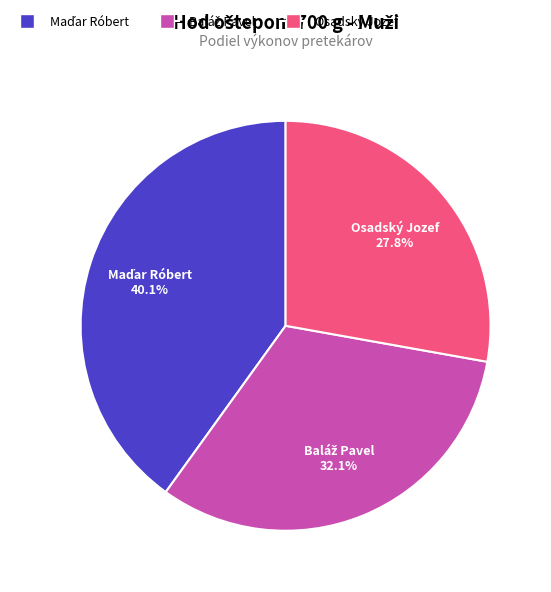

Does any single category account for the majority?

No